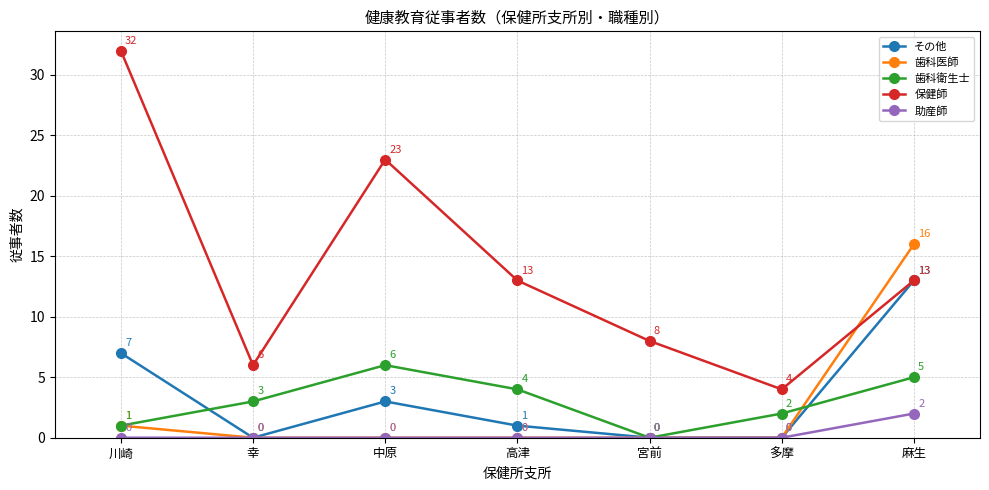

Count the 助産師 values in the range 0 to 1.

6